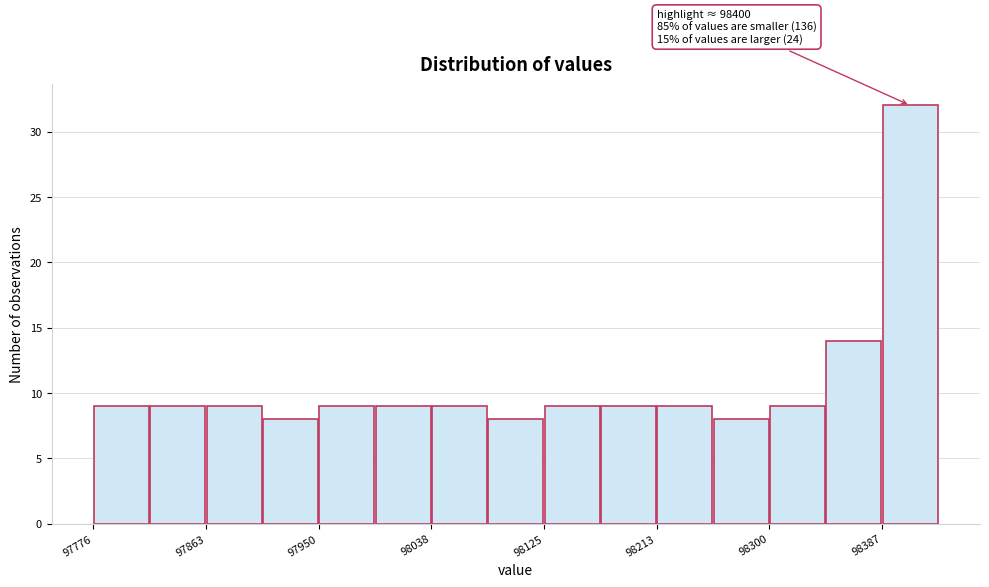

Which range on the x-axis has the tallest bar?

98390 to 98430